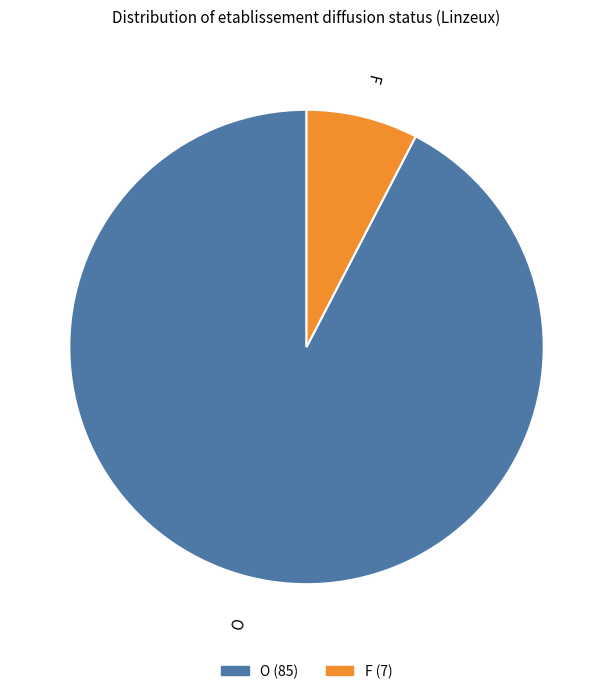

Which slice is the largest?

O